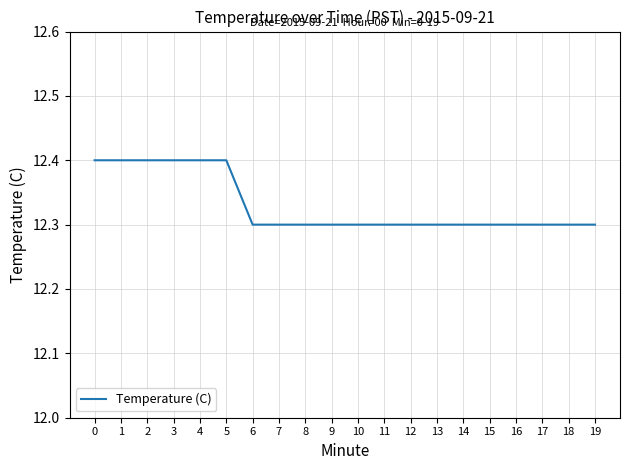

Is it true that the value at 15 is 21.8?

False